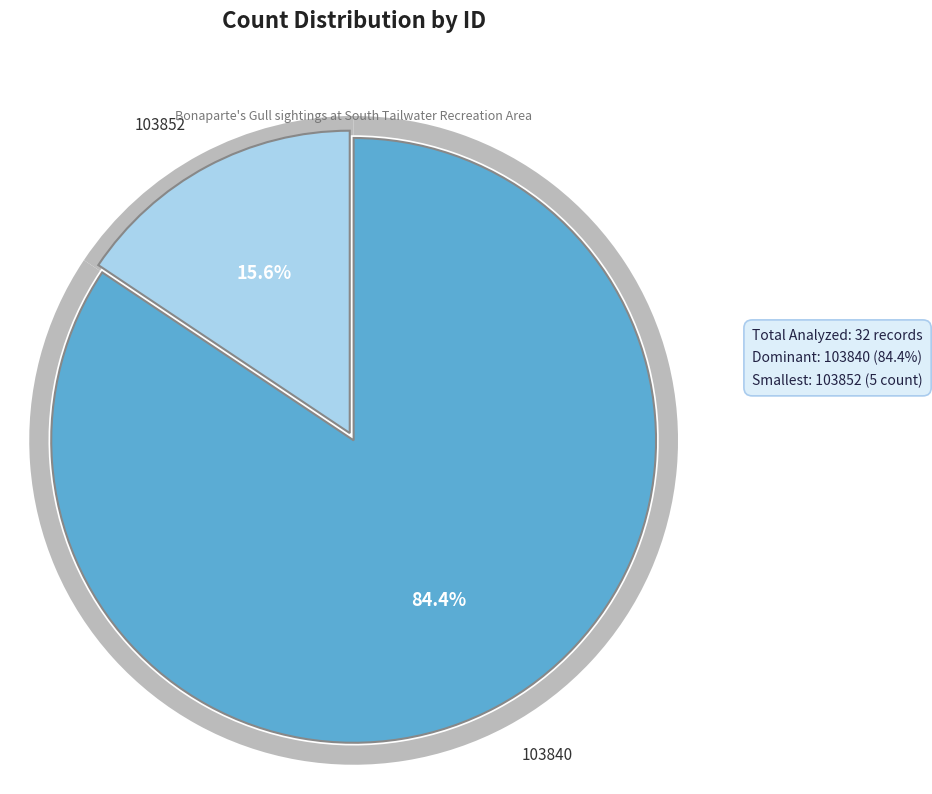

Is it true that 103840 is 84% of the pie?

True